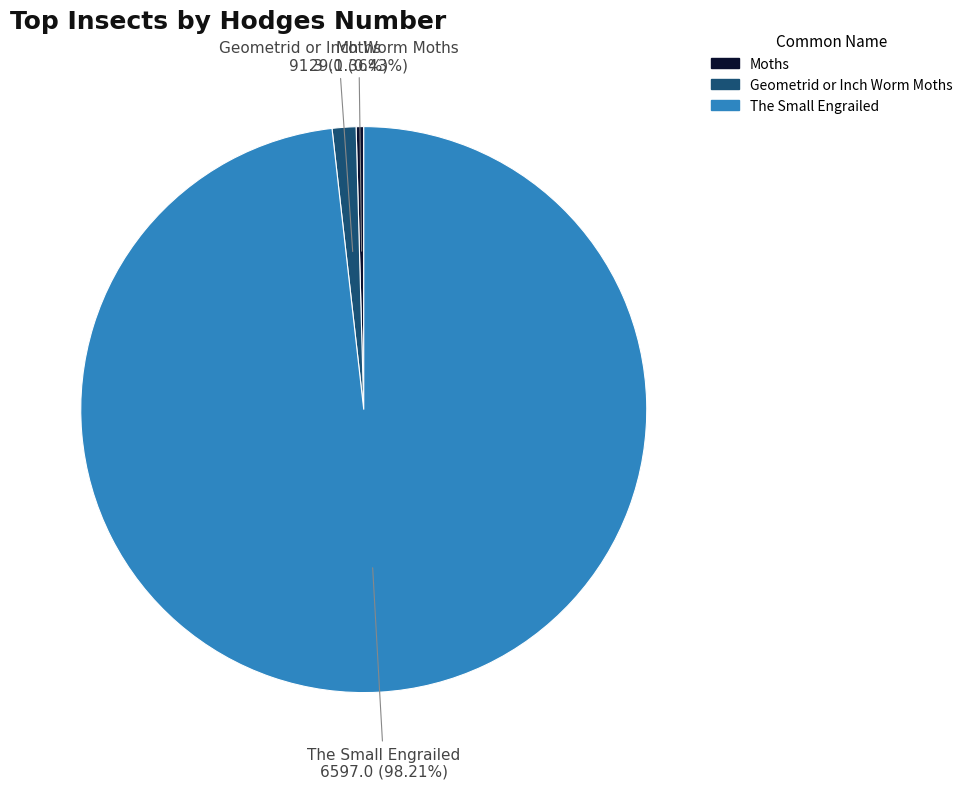

Which has a higher value, Moths or The Small Engrailed?

The Small Engrailed